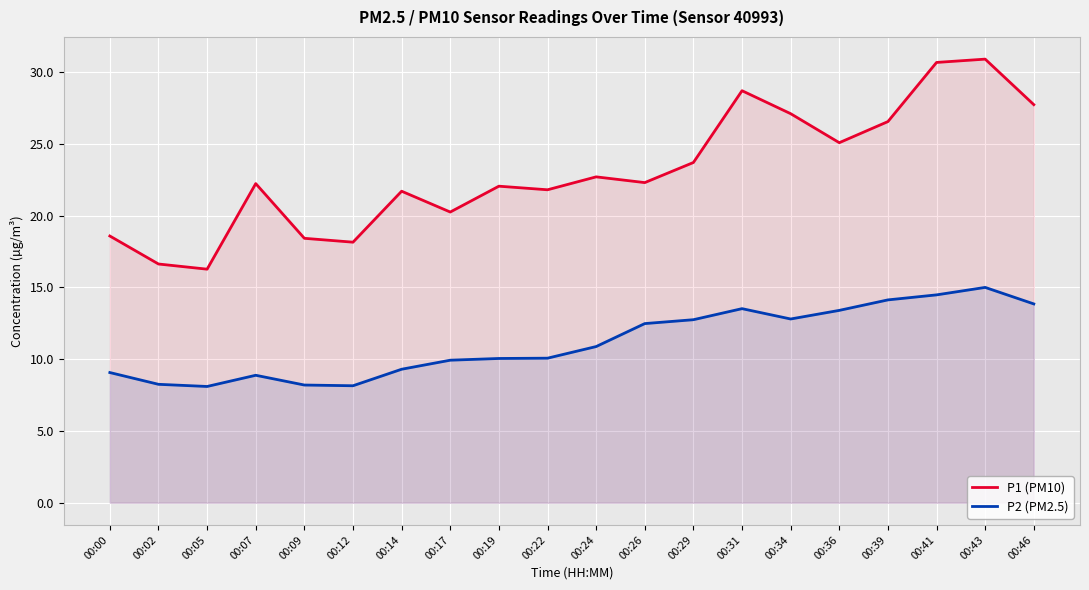

Reading right to left, list all the values displayed in this chart.

P1 (PM10): 27.7	30.9	30.7	26.6	25.1	27.1	28.7	23.7	22.3	22.7	21.8	22.1	20.2	21.7	18.1	18.4	22.2	16.3	16.6	18.6
P2 (PM2.5): 13.8	15.0	14.5	14.1	13.4	12.8	13.5	12.8	12.5	10.9	10.1	10.1	9.9	9.3	8.2	8.2	8.9	8.1	8.2	9.1